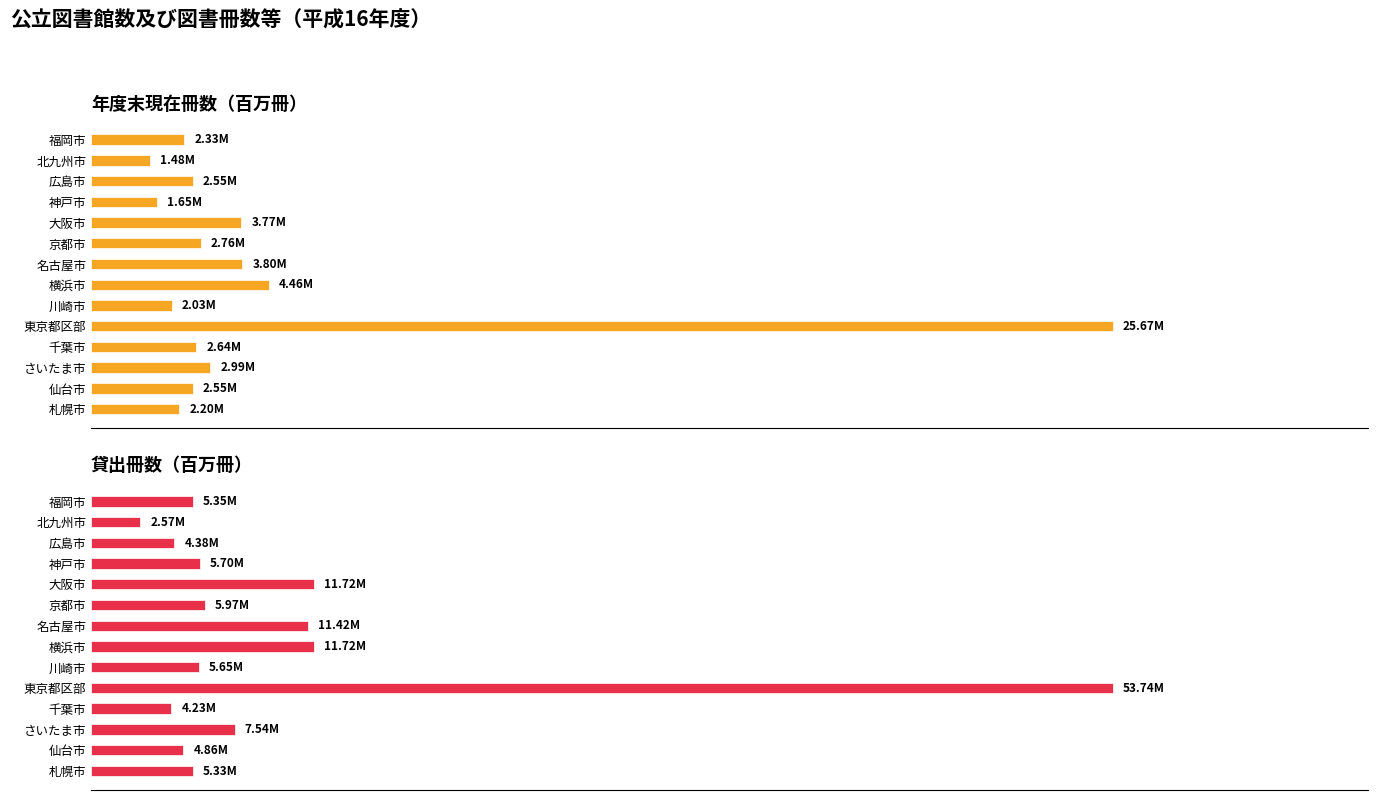

Reading left to right, transcribe all the data shown in this chart.

年度末現在冊数（百万冊）: 2.2	2.6	3.0	2.6	25.7	2.0	4.5	3.8	2.8	3.8	1.7	2.6	1.5	2.3
貸出冊数（百万冊）: 5.3	4.9	7.5	4.2	53.7	5.6	11.7	11.4	6.0	11.7	5.7	4.4	2.6	5.3